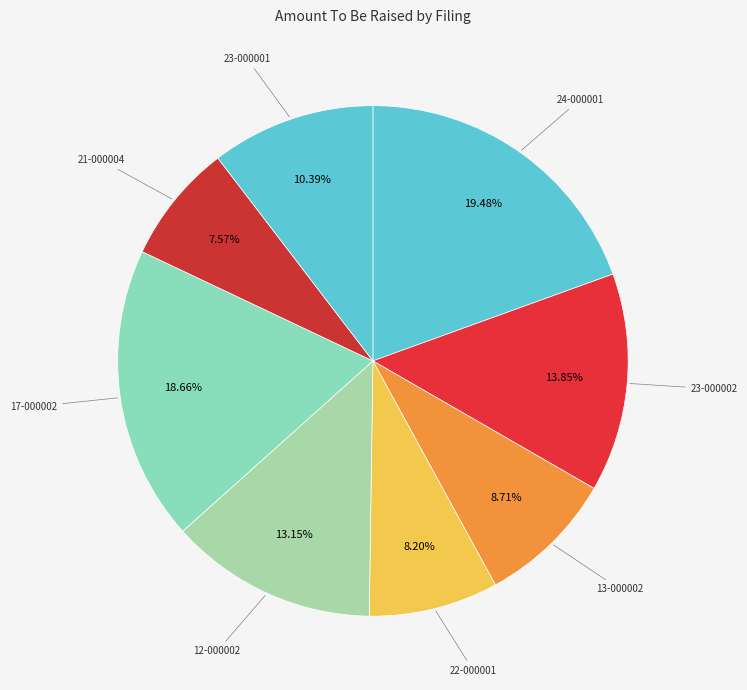

How many segments does this pie chart have?

8